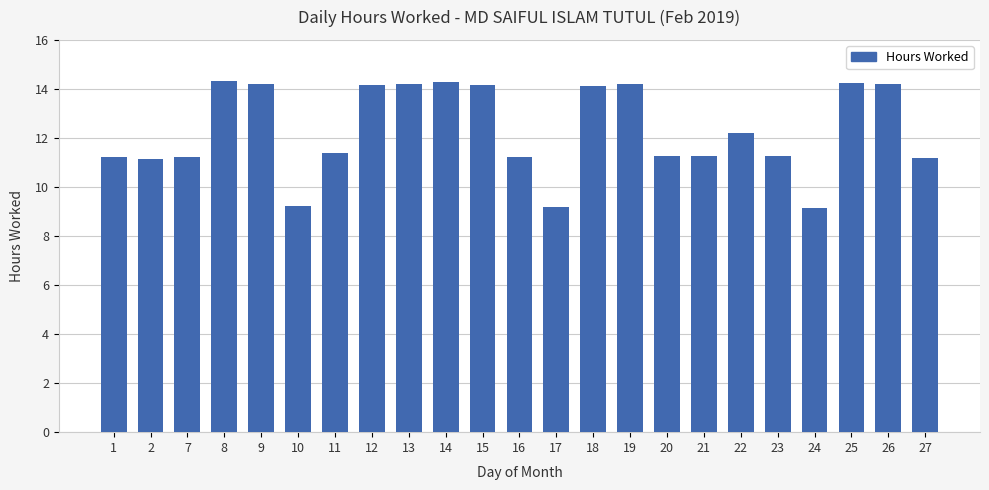

What is the average value?

12.3